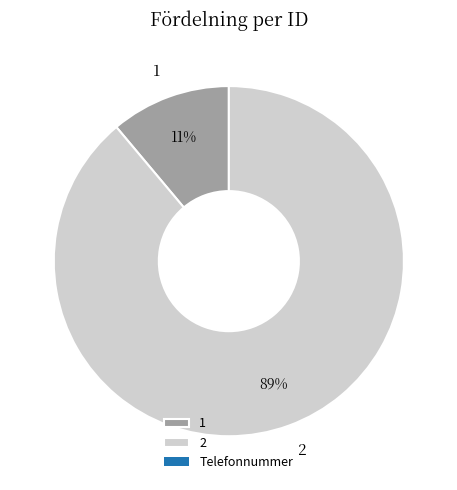

How many slices are in this pie chart?

2